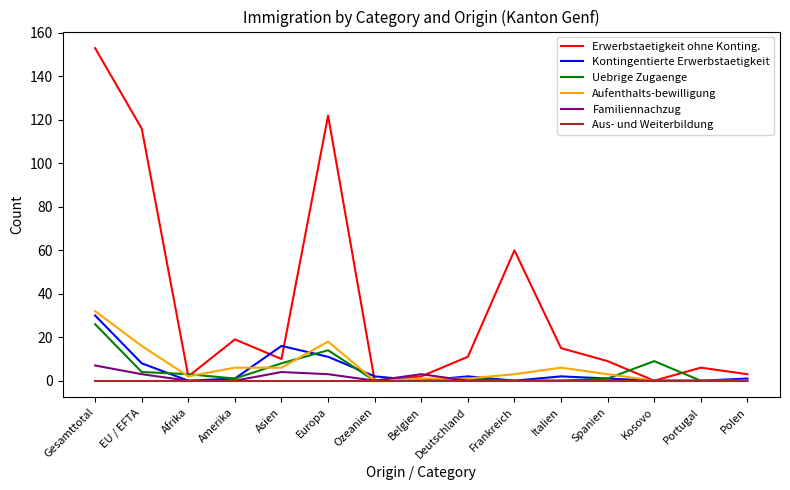

The value of Uebrige Zugaenge at Europa is 22. True or false?

False